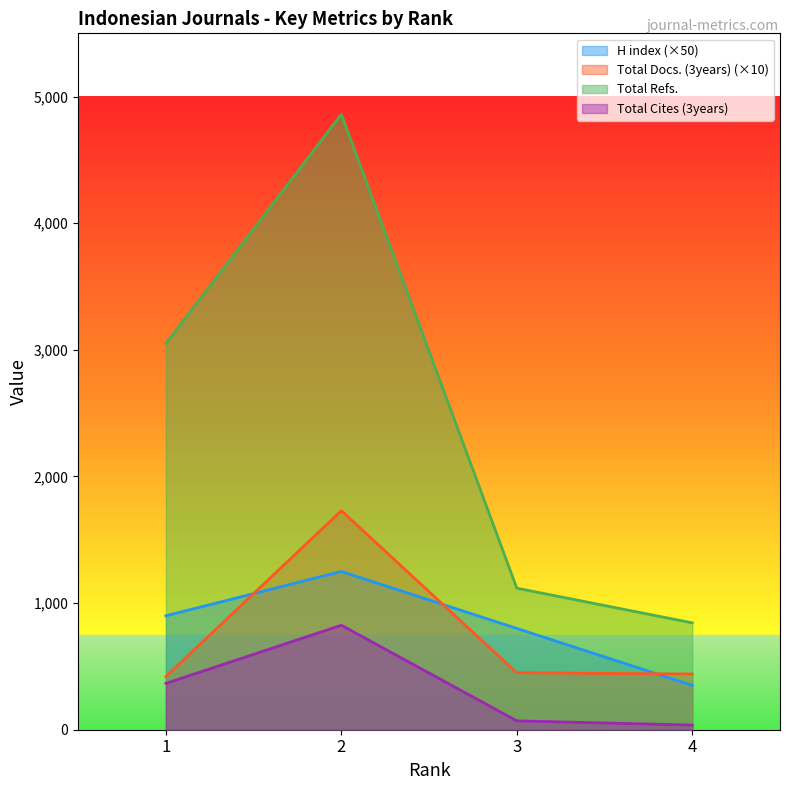

Rank the series at 2 from lowest to highest value.

Total Cites (3years), H index (×50), Total Docs. (3years) (×10), Total Refs.